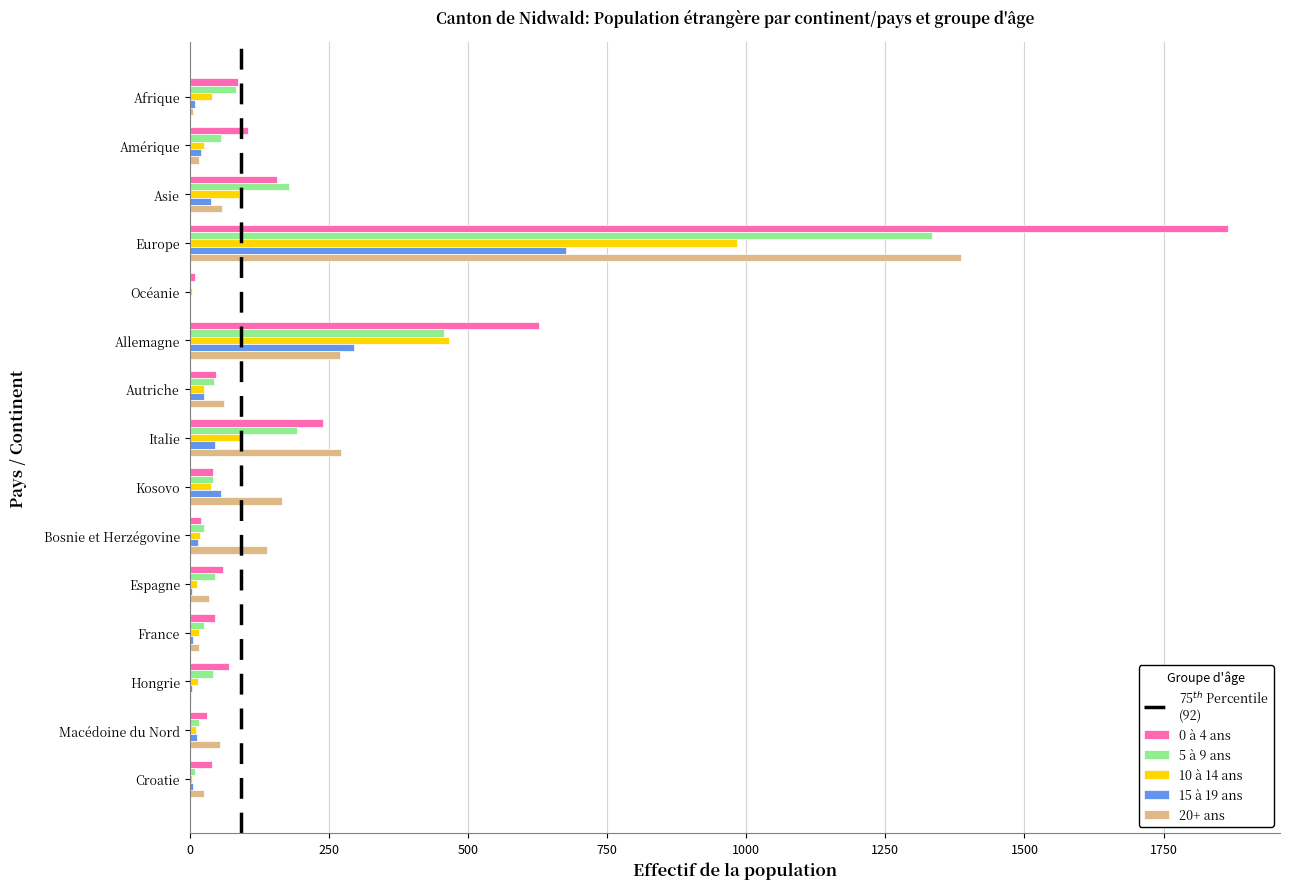

The value of 20+ ans at Allemagne is 115. True or false?

False